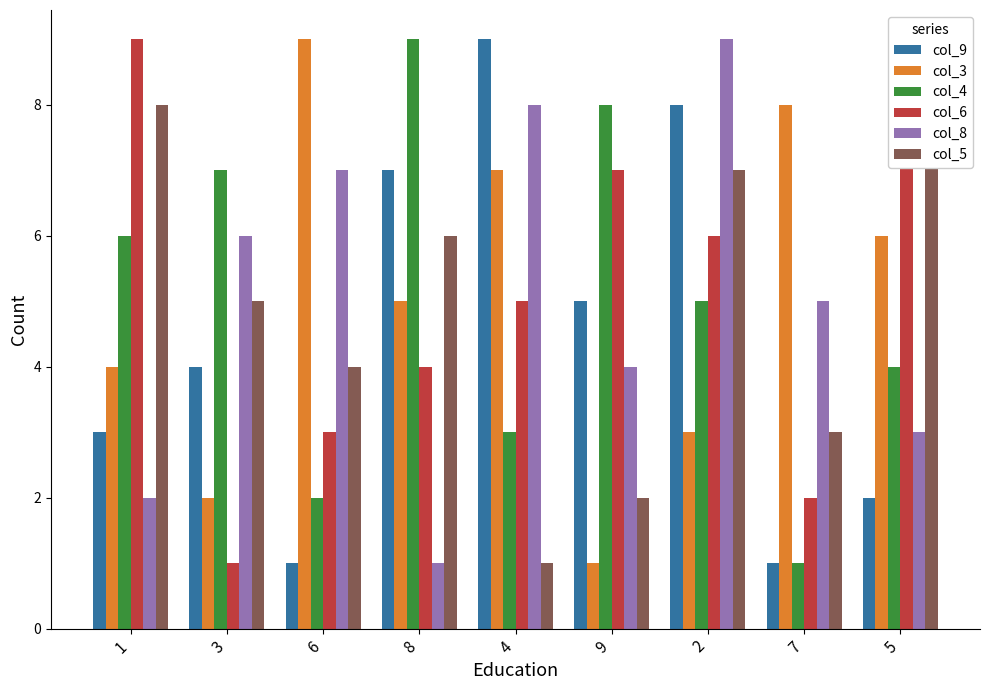

Which category has the lowest value in the col_5 series?

4